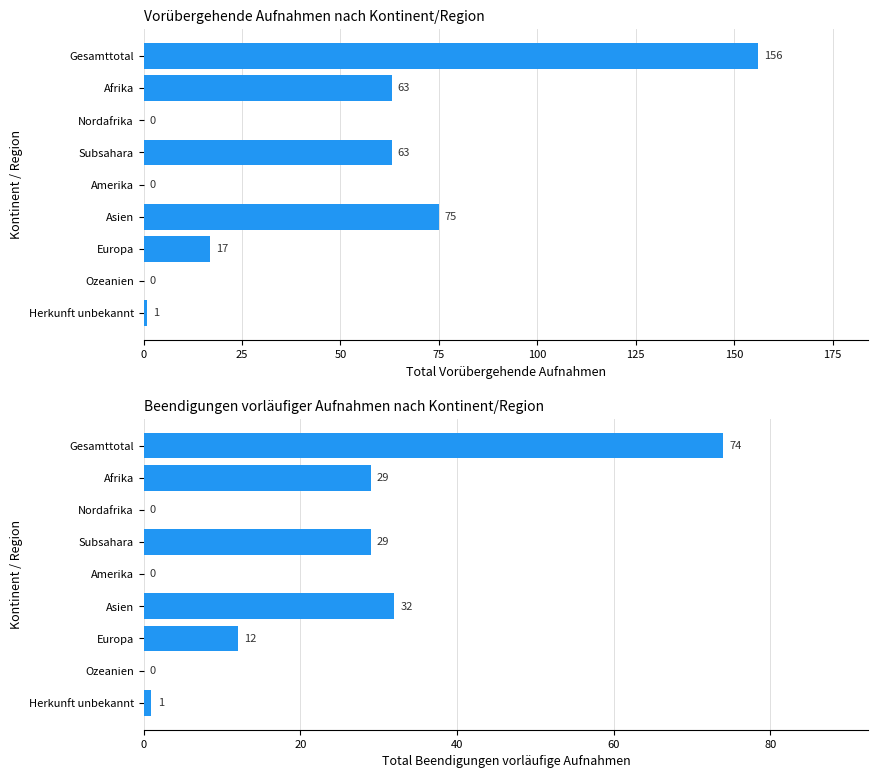

What is the maximum value for Total Vorübergehende?

156